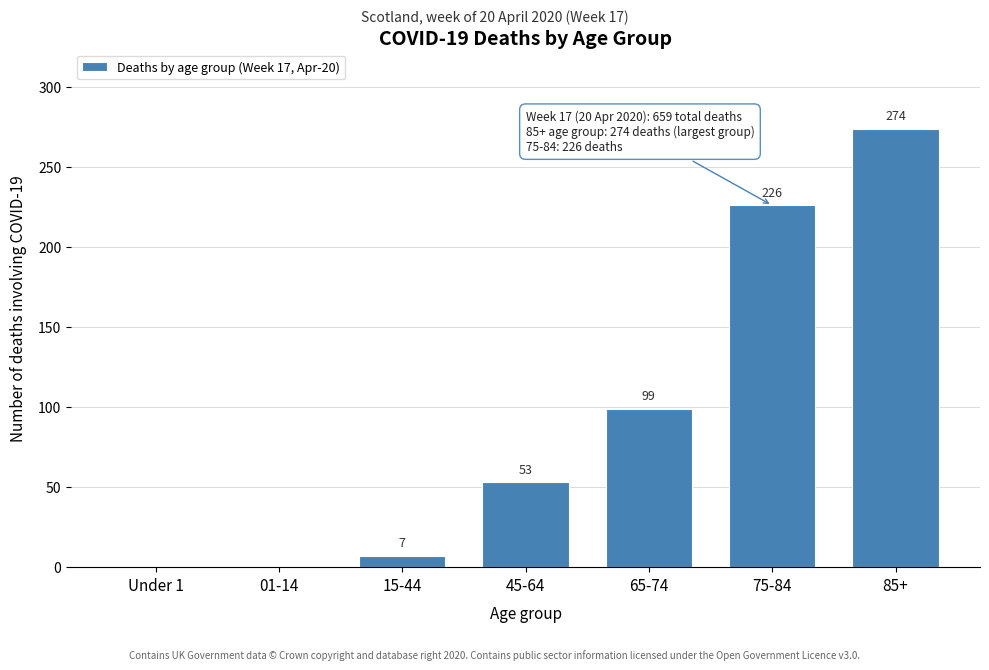

Reading right to left, list all the values displayed in this chart.

85+=274	75-84=226	65-74=99	45-64=53	15-44=7	01-14=0	Under 1=0